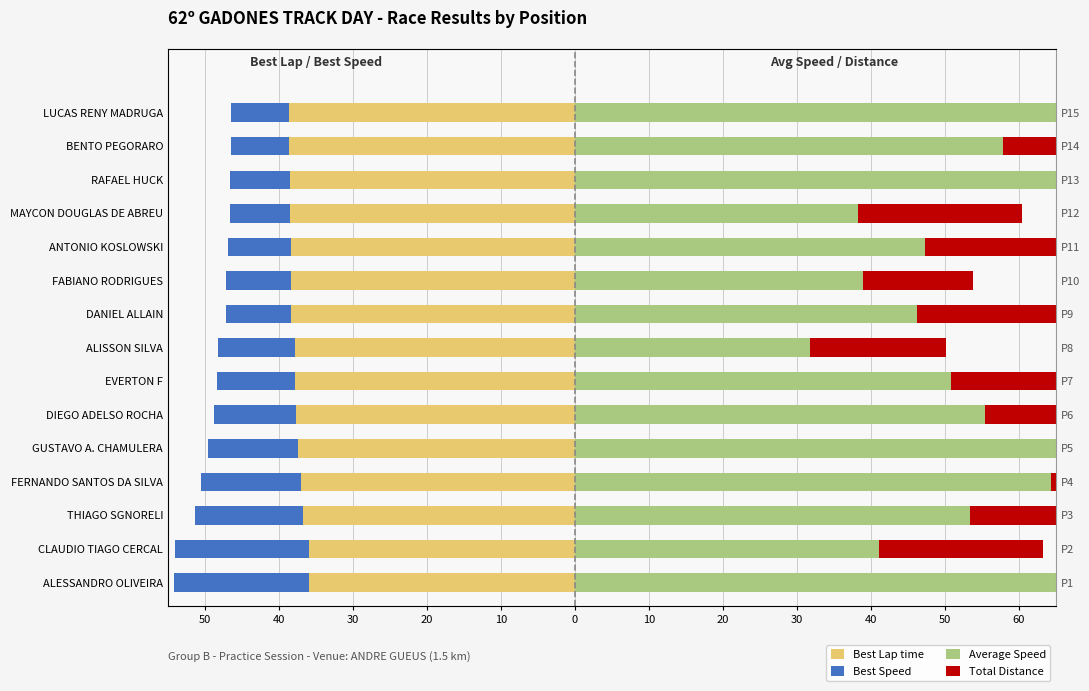

Rank the series at FABIANO RODRIGUES from lowest to highest value.

Best Lap time, Best Speed, Total Distance, Average Speed